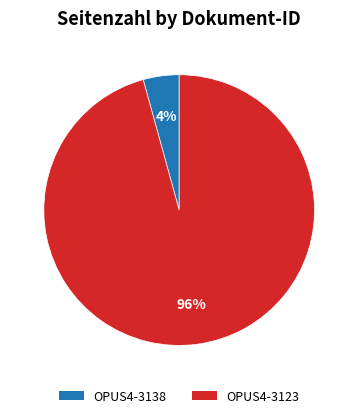

The OPUS4-3138 slice represents 4% of the pie. True or false?

True